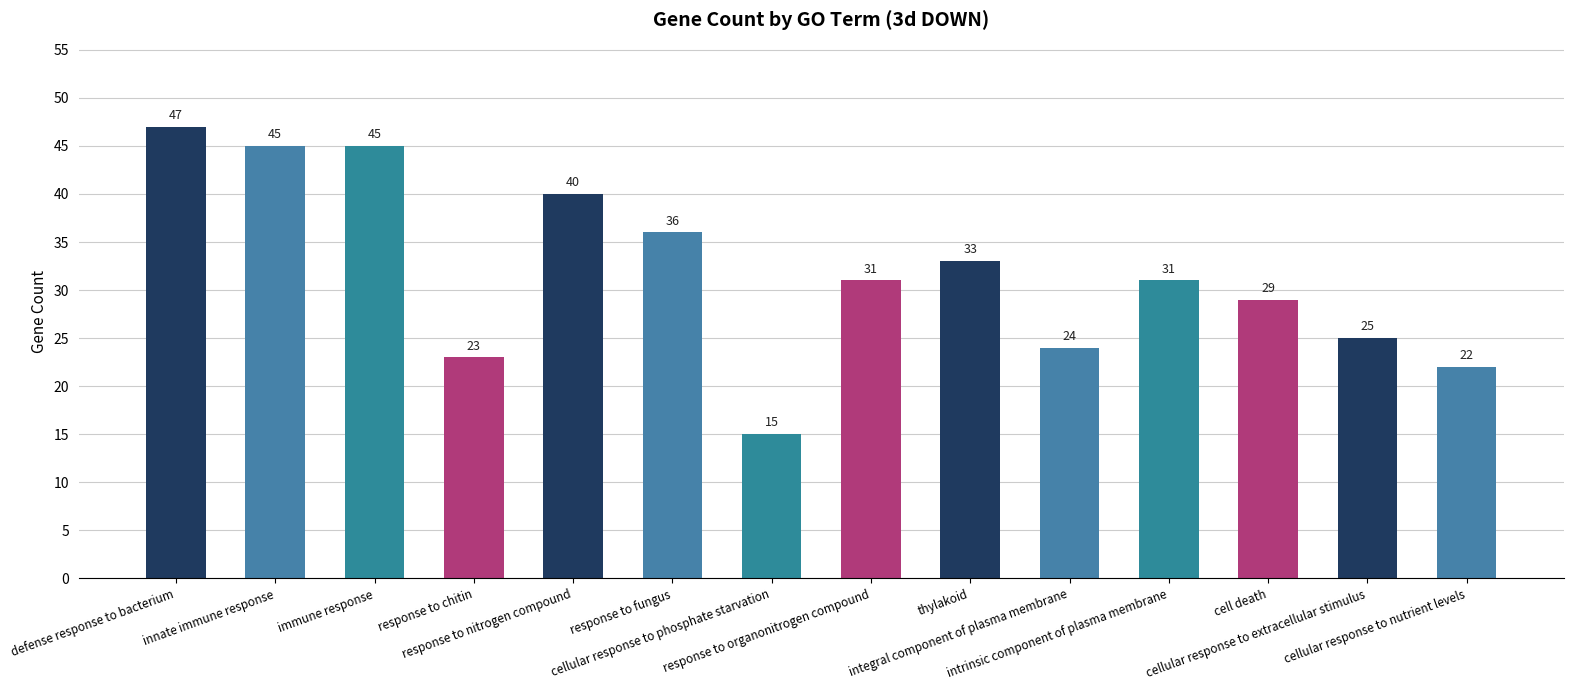

Reading left to right, what are all the values shown in this chart?

47	45	45	23	40	36	15	31	33	24	31	29	25	22